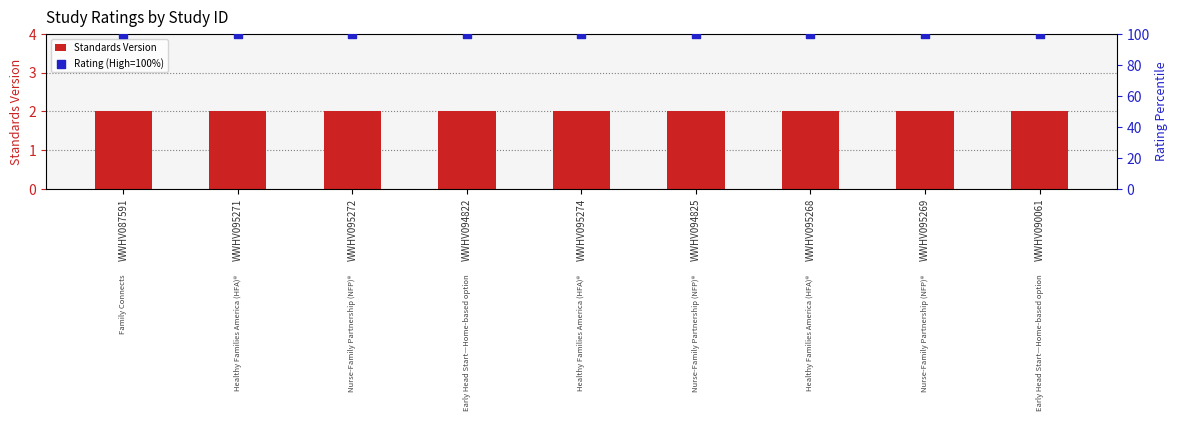

Which series has the largest total across all categories?

Rating (High=100%)